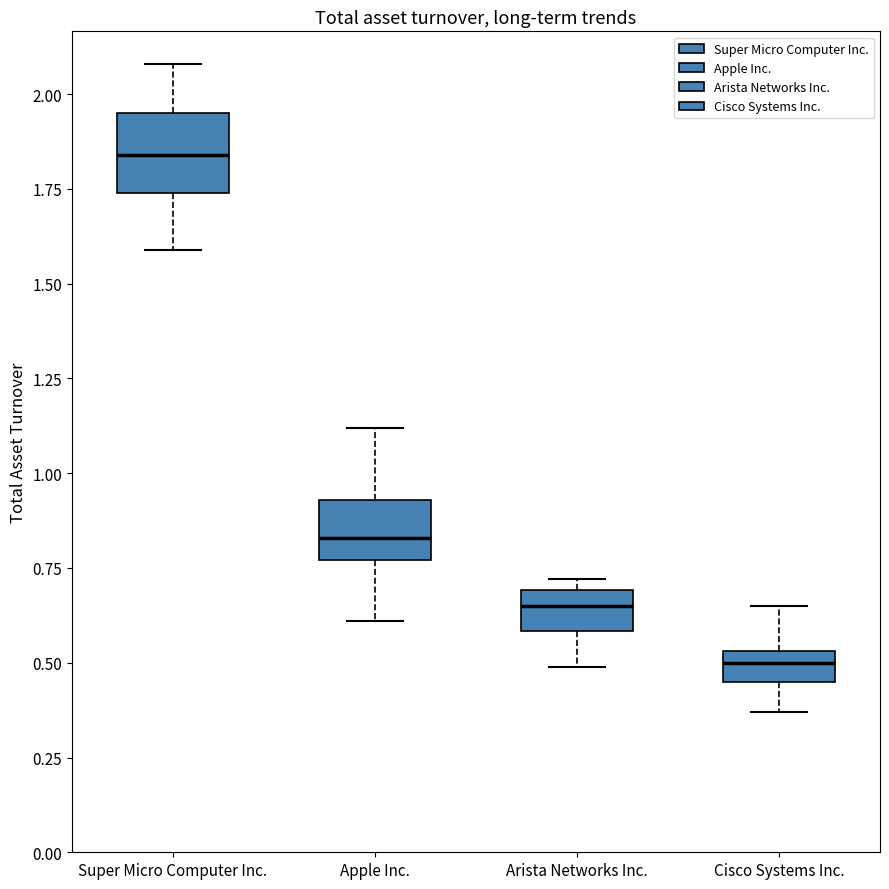

Where does the median line of the box for Arista Networks Inc. sit on the y-axis? The values are not printed on the chart, so give them approximately, as read against the axis.

0.65